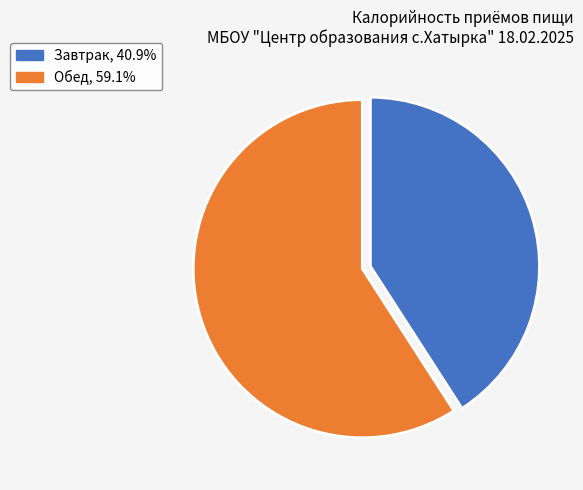

Is it true that Завтрак is 34% of the pie?

False